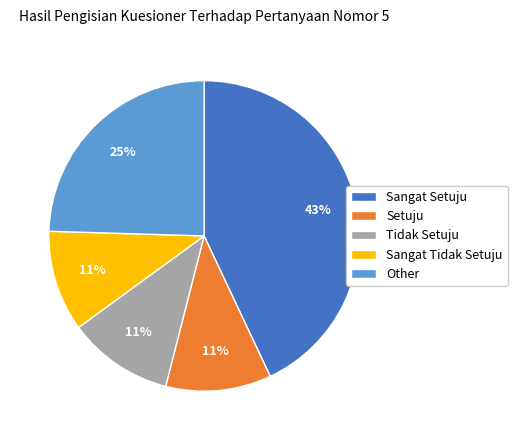

How many slices are in this pie chart?

5